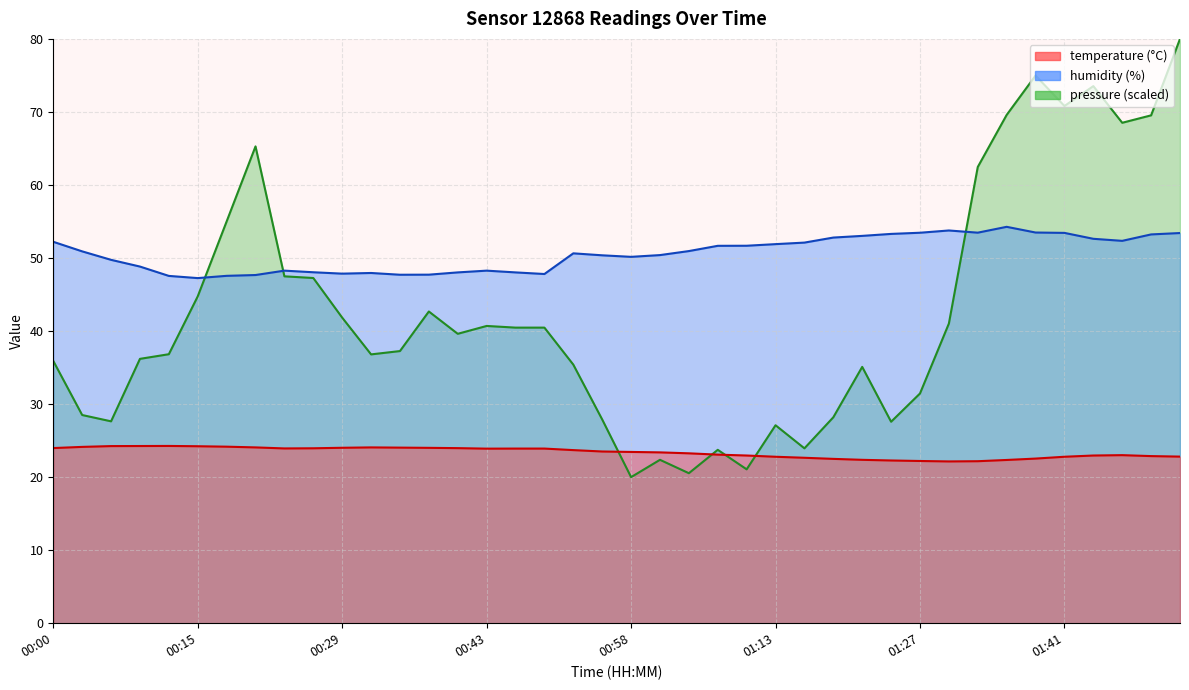

True or false: temperature and humidity cross at least once.

False